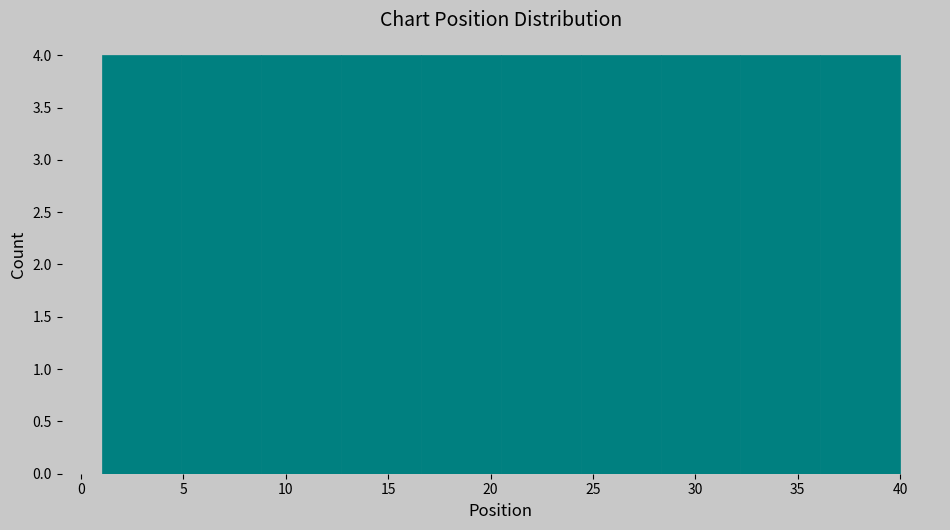

Reading left to right, list every bar in this chart as the range it spans on the x-axis followed by its height. Neither the bar edges nor the heights are printed on the chart, so give them approximately, as read against the axes.

1.0 to 4.9: 4
4.9 to 8.8: 4
8.8 to 12.7: 4
12.7 to 16.6: 4
16.6 to 20.5: 4
20.5 to 24.4: 4
24.4 to 28.3: 4
28.3 to 32.2: 4
32.2 to 36.1: 4
36.1 to 40.0: 4